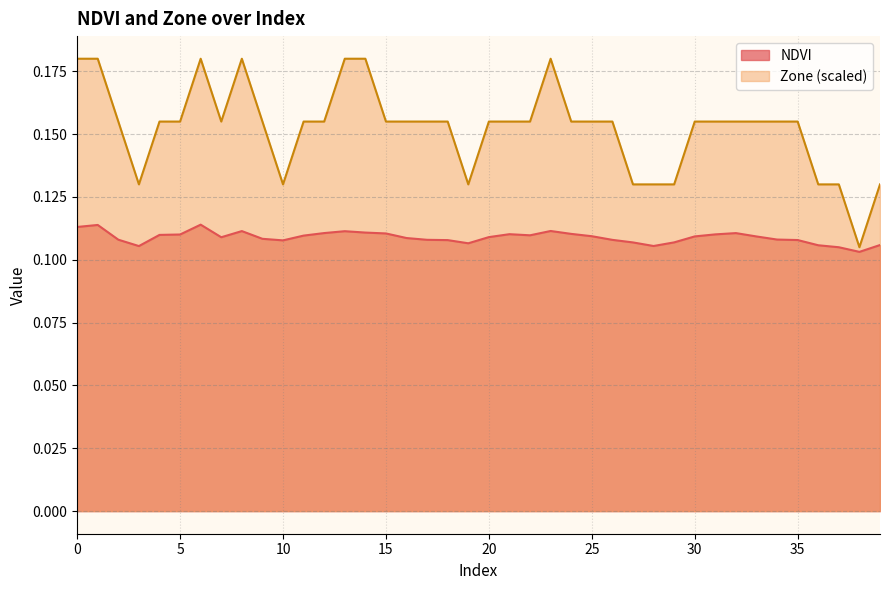

What is the difference between the Zone values at 30 and 38?

0.1